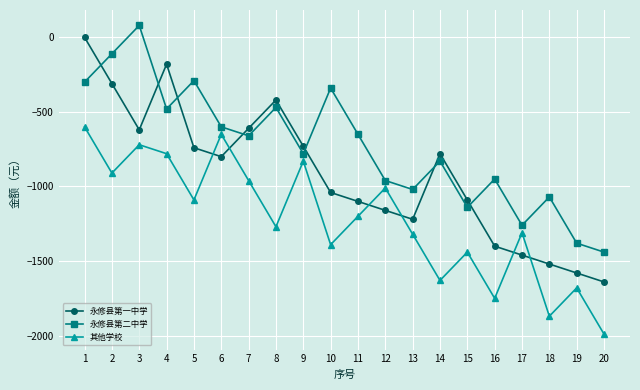

Reading left to right, what are all the values shown in this chart?

永修县第一中学: 1=0	2=-310	3=-620	4=-180	5=-740	6=-800	7=-610	8=-420	9=-730	10=-1040	11=-1100	12=-1160	13=-1220	14=-780	15=-1090	16=-1400	17=-1460	18=-1520	19=-1580	20=-1640
永修县第二中学: 1=-300	2=-110	3=80	4=-480	5=-290	6=-600	7=-660	8=-470	9=-780	10=-340	11=-650	12=-960	13=-1020	14=-830	15=-1140	16=-950	17=-1260	18=-1070	19=-1380	20=-1440
其他学校: 1=-600	2=-910	3=-720	4=-780	5=-1090	6=-650	7=-960	8=-1270	9=-830	10=-1390	11=-1200	12=-1010	13=-1320	14=-1630	15=-1440	16=-1750	17=-1310	18=-1870	19=-1680	20=-1990